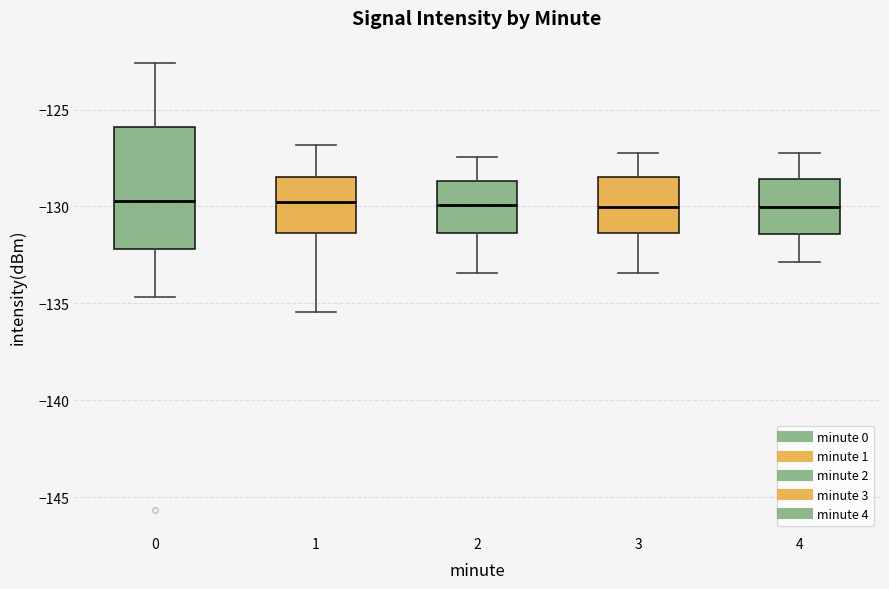

Where does the upper whisker of the box at x = 0 end on the y-axis? The values are not printed on the chart, so give them approximately, as read against the axis.

-122.5